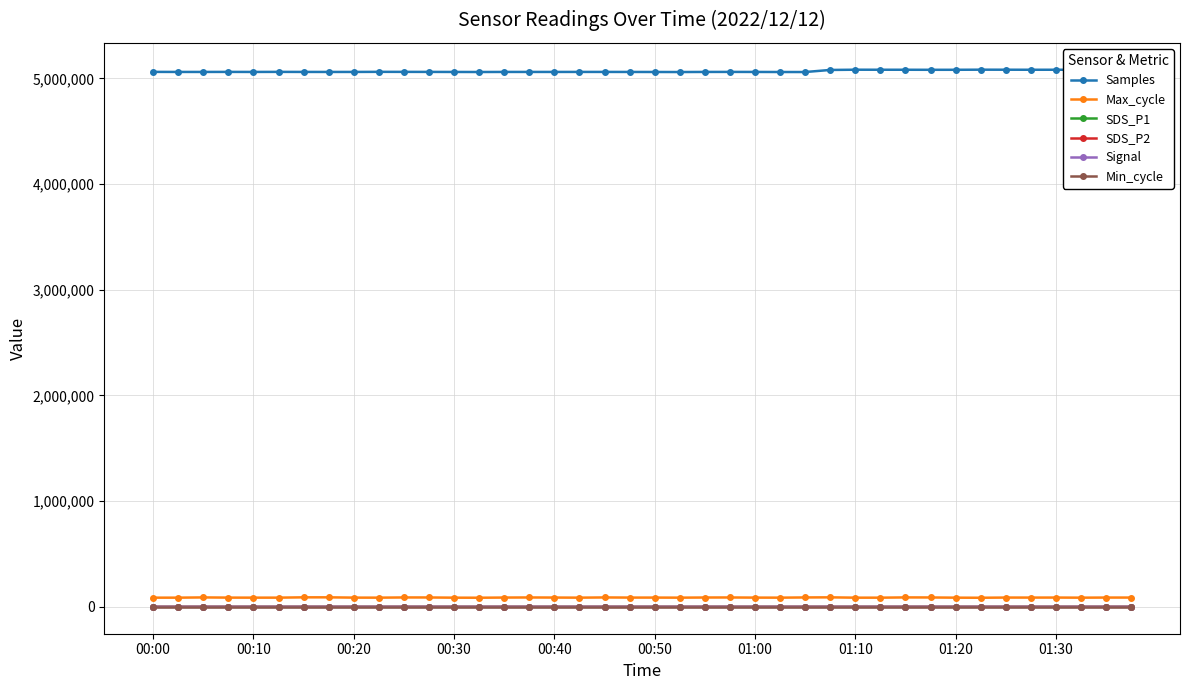

How many categories are shown in the chart?

40